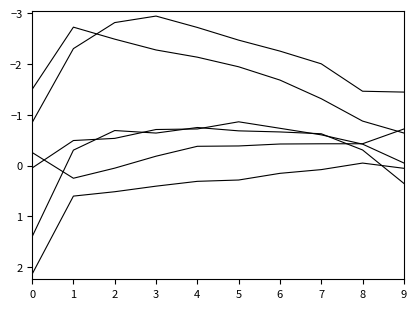

Reading left to right, extract all data points from this chart.

Jan: 2.1	0.6	0.5	0.4	0.3	0.3	0.2	0.1	-0.0	0.1
Feb: -0.3	0.3	0.1	-0.2	-0.4	-0.4	-0.4	-0.4	-0.4	-0.7
Mar: 1.4	-0.3	-0.7	-0.6	-0.7	-0.7	-0.7	-0.6	-0.3	0.4
Apr: -0.8	-2.3	-2.8	-2.9	-2.7	-2.5	-2.3	-2.0	-1.5	-1.4
May: -1.5	-2.7	-2.5	-2.3	-2.1	-1.9	-1.7	-1.3	-0.9	-0.6
Jun: 0.0	-0.5	-0.5	-0.7	-0.7	-0.9	-0.7	-0.6	-0.4	-0.0